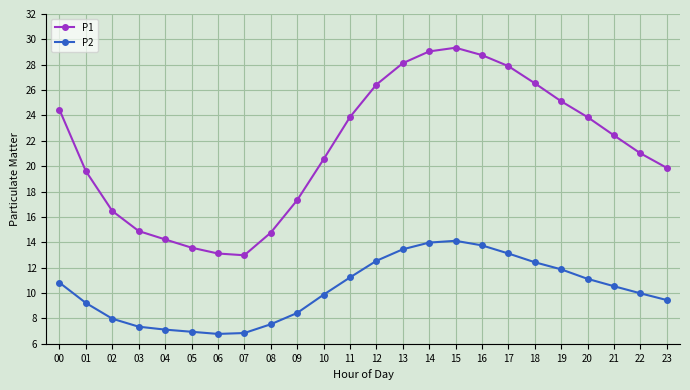

How many values in the P1 series exceed 22?

12